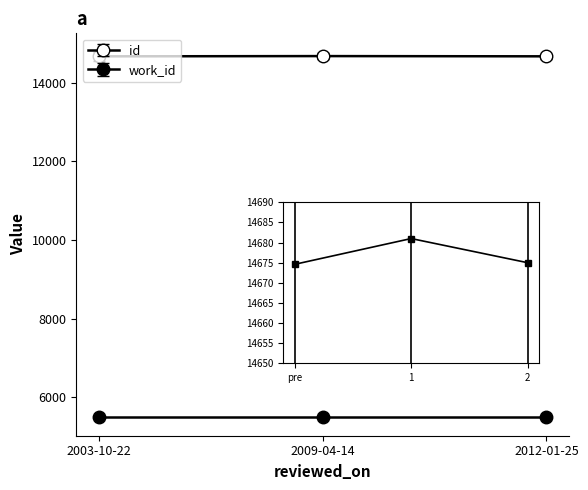

Is it true that work_id equals 5483 at 2012-01-25?

True